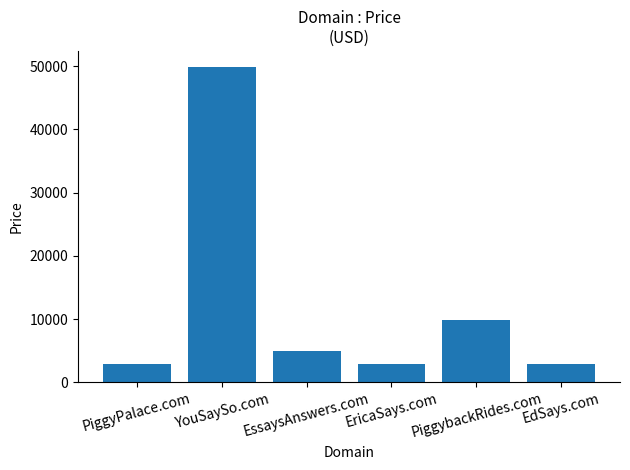

Reading left to right, extract all data points from this chart.

2888	49888	4888	2888	9888	2888